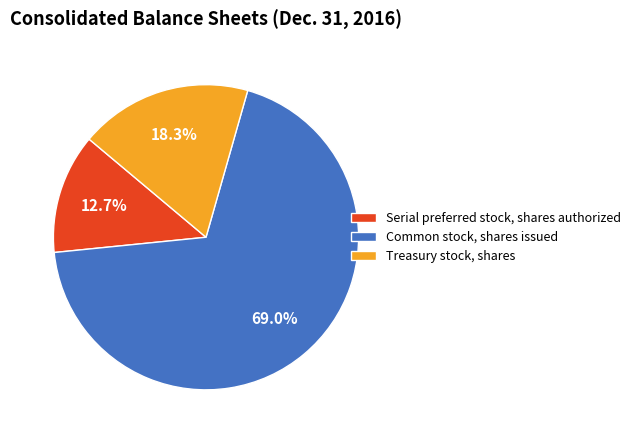

Which category accounts for the majority?

Common stock, shares issued